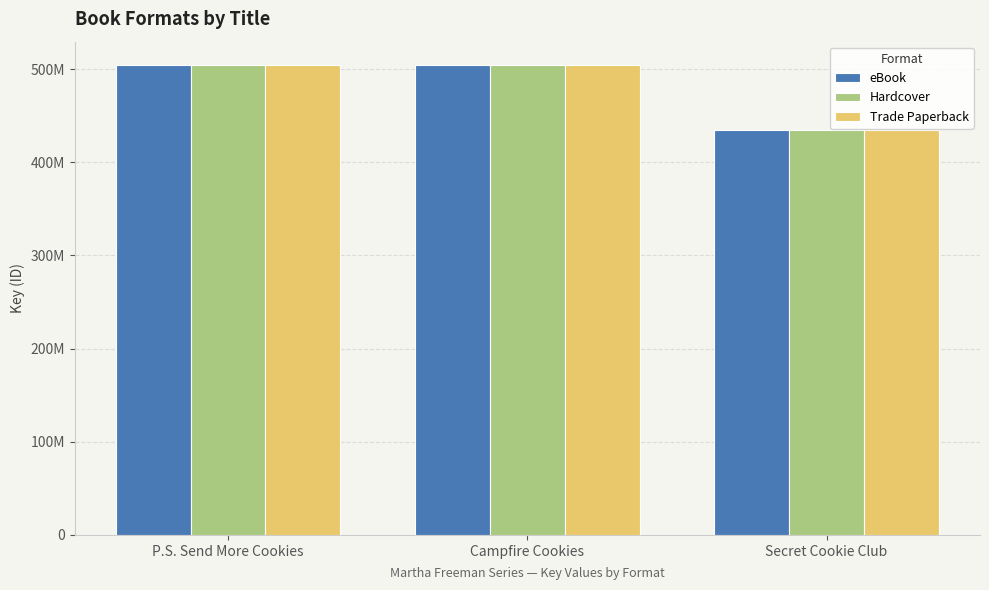

Are the bars grouped side by side (vs. stacked)?

Yes